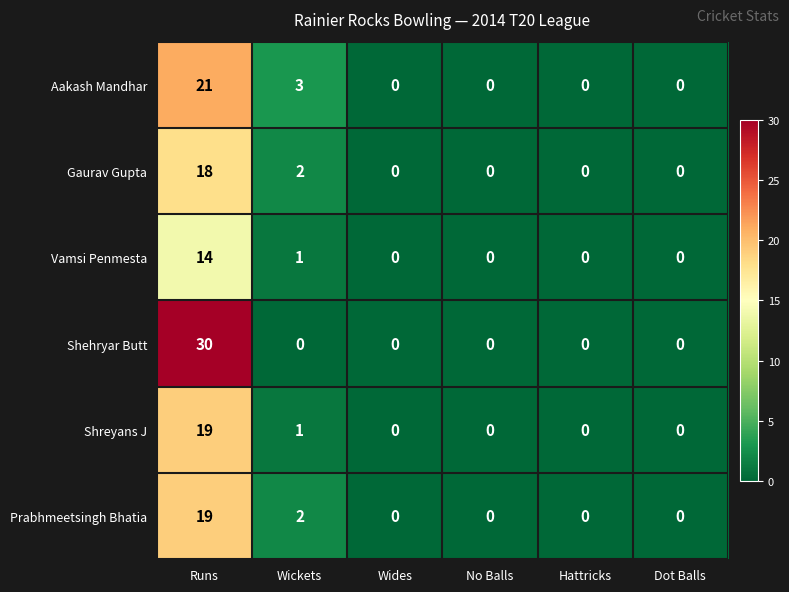

Which series changed the most between Wickets and No Balls?

Aakash Mandhar